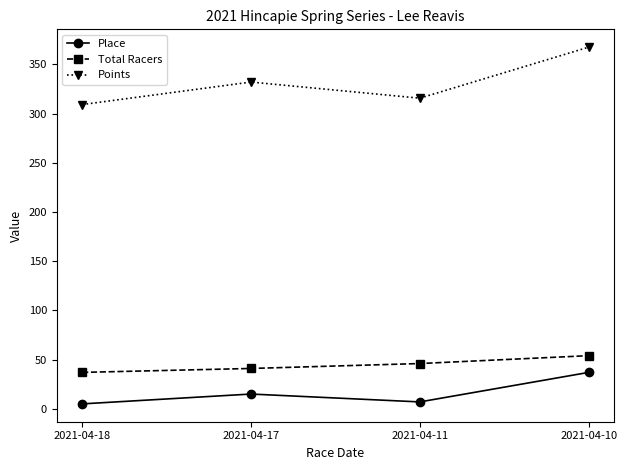

Count the number of data series in this chart.

3